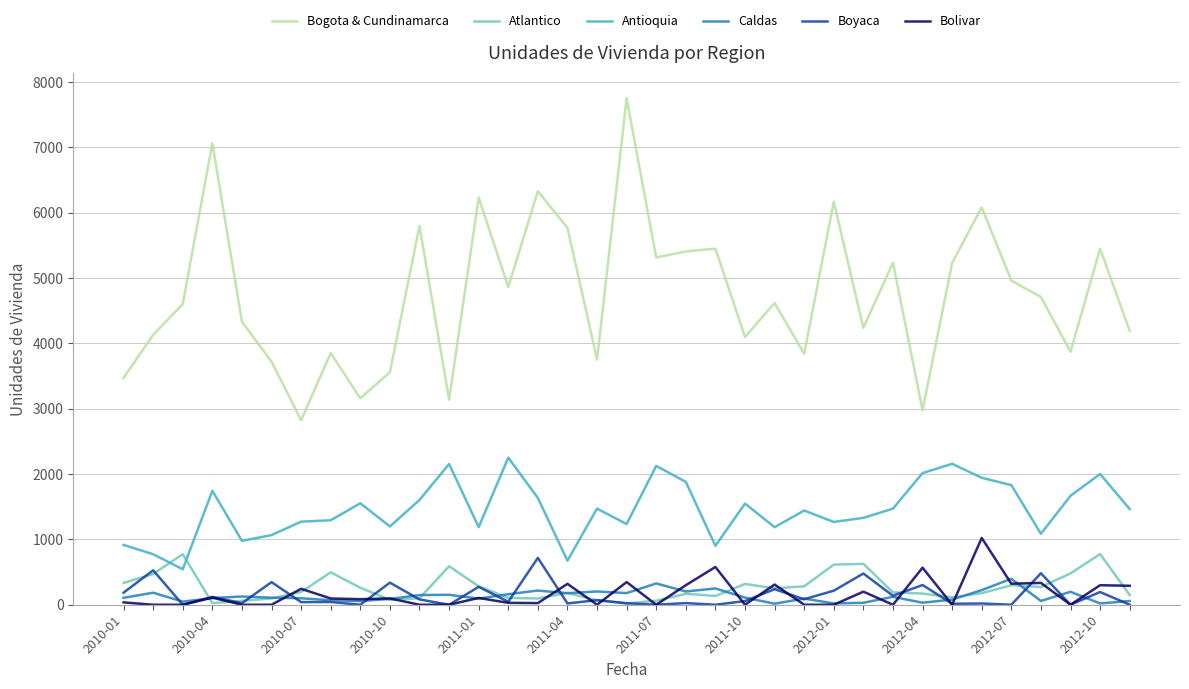

Which series has the widest spread of values?

Bogota & Cundinamarca